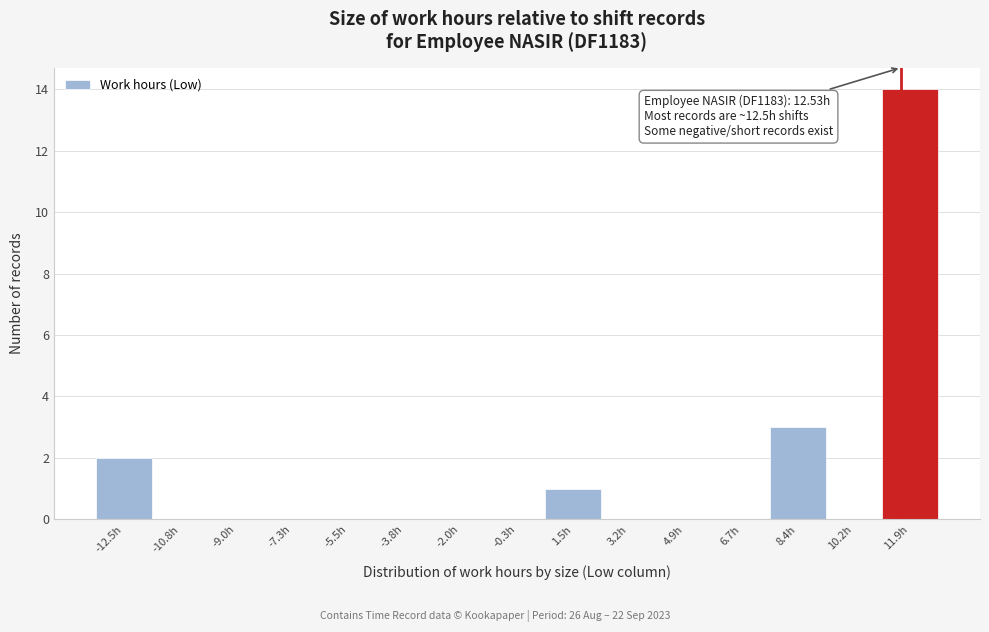

Reading left to right, list all the values displayed in this chart.

-12.5h=2	-10.8h=0	-9.0h=0	-7.3h=0	-5.5h=0	-3.8h=0	-2.0h=0	-0.3h=0	1.5h=1	3.2h=0	4.9h=0	6.7h=0	8.4h=3	10.2h=0	11.9h=14